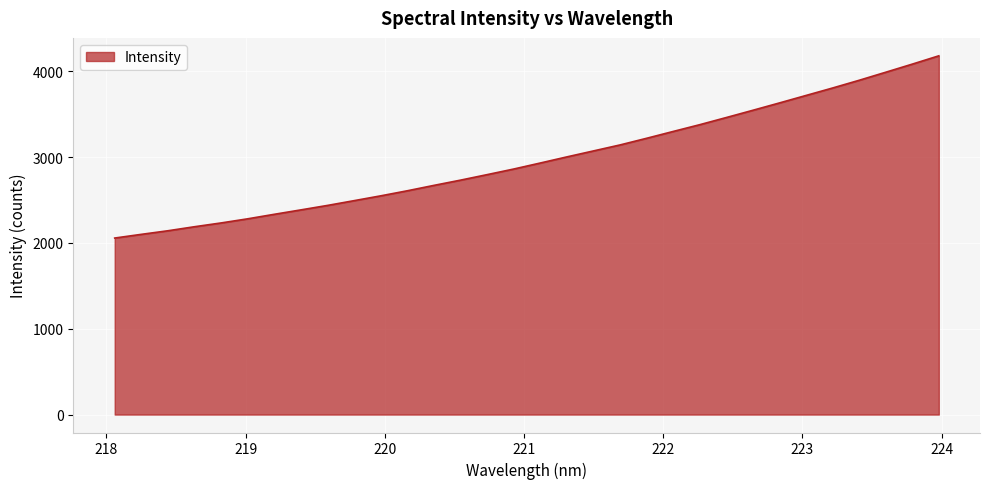

Reading right to left, what are all the values shown in this chart?

4181.9	4085.0	3990.5	3896.8	3806.9	3719.9	3632.8	3547.2	3462.6	3379.3	3300.3	3220.7	3143.1	3073.4	3003.7	2932.4	2862.3	2797.0	2732.8	2671.7	2608.9	2549.8	2493.7	2438.2	2386.1	2334.7	2282.0	2233.9	2189.7	2142.7	2100.8	2057.7